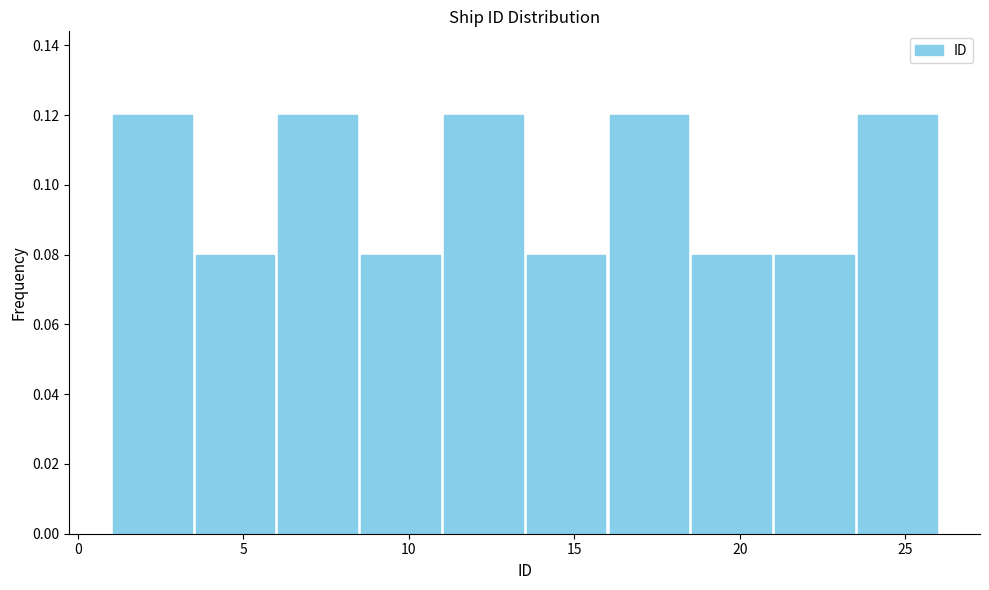

Reading left to right, transcribe this chart: for each bar, give the range it covers on the x-axis and its height. The values are not printed on the chart, so give them approximately, as read against the axis.

1.0 to 3.5: 0.12
3.5 to 6.0: 0.08
6.0 to 8.5: 0.12
8.5 to 11.0: 0.08
11.0 to 13.5: 0.12
13.5 to 16.0: 0.08
16.0 to 18.5: 0.12
18.5 to 21.0: 0.08
21.0 to 23.5: 0.08
23.5 to 26.0: 0.12